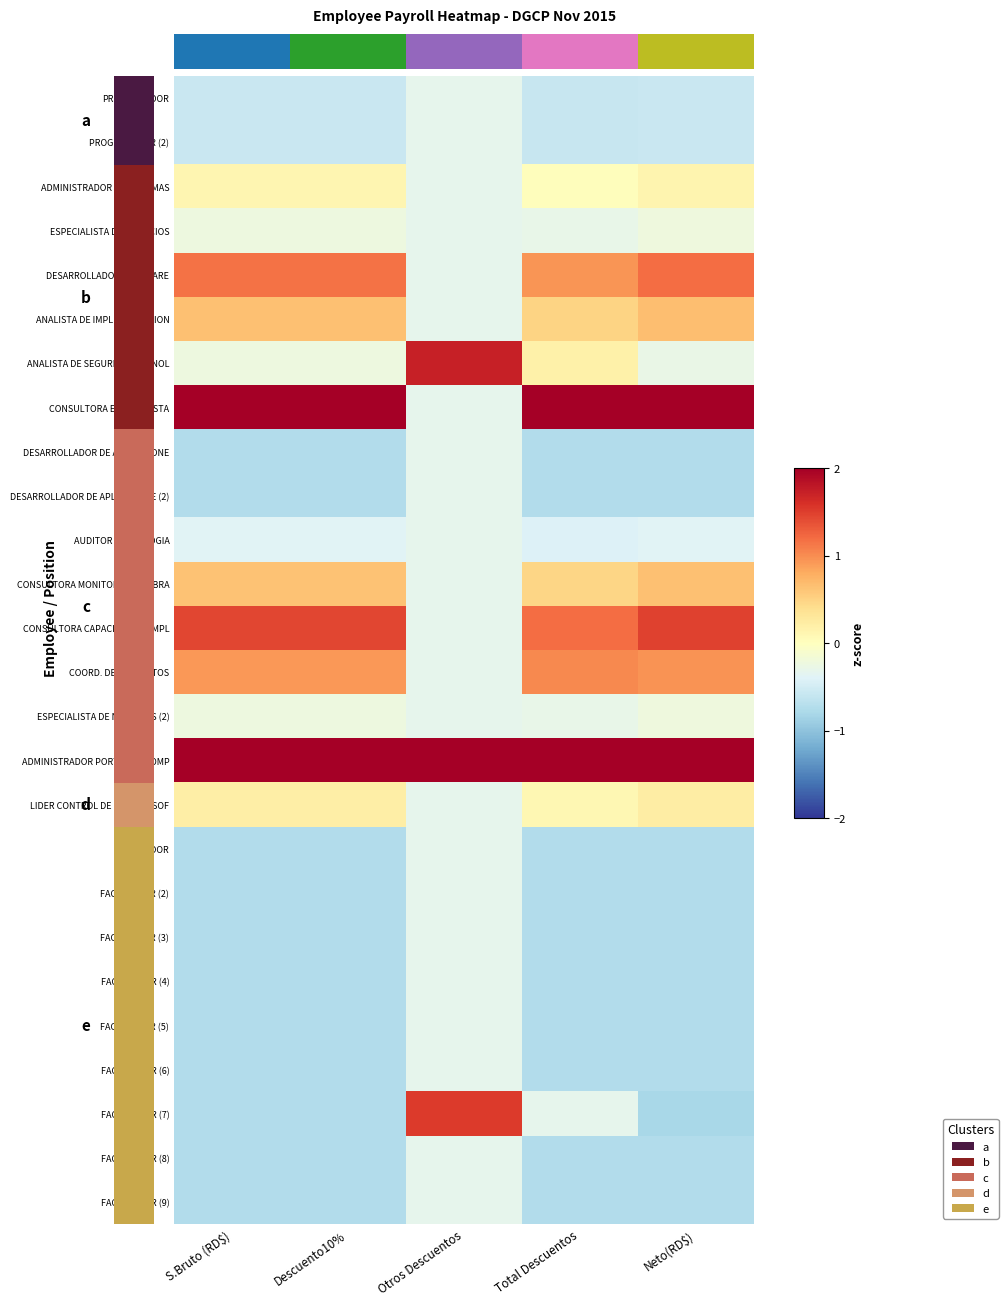

Count the CONSULTORA MONITOREO DE OBRA values in the range 0 to 1.

4